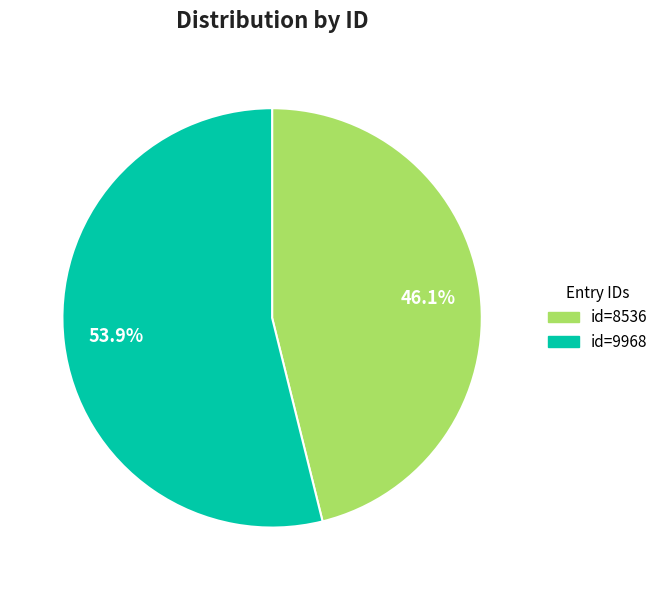

Is there a majority slice in this chart?

Yes